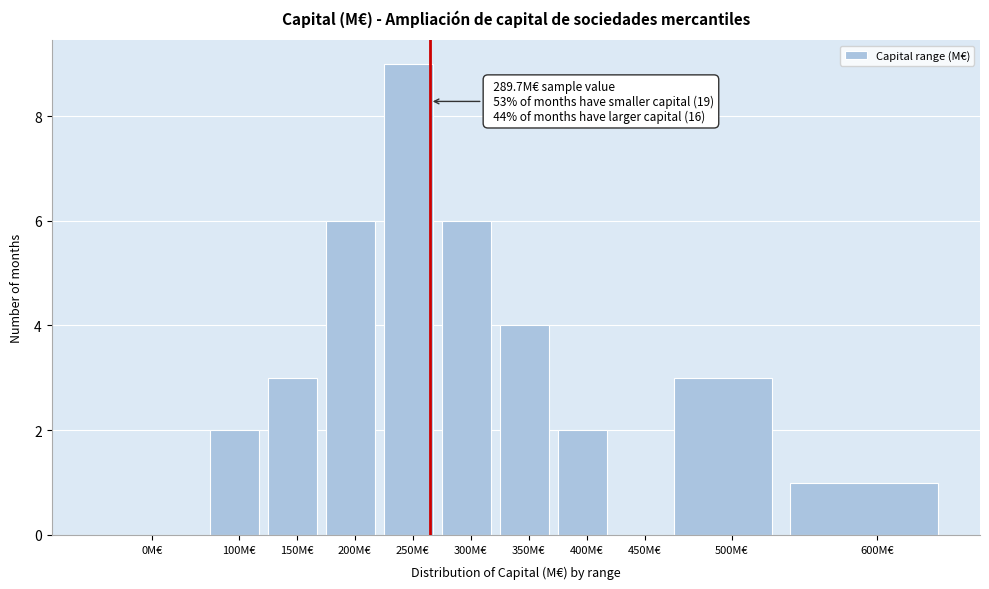

Reading left to right, list all the values displayed in this chart.

0M€=0	100M€=2	150M€=3	200M€=6	250M€=9	300M€=6	350M€=4	400M€=2	450M€=0	500M€=3	600M€=1